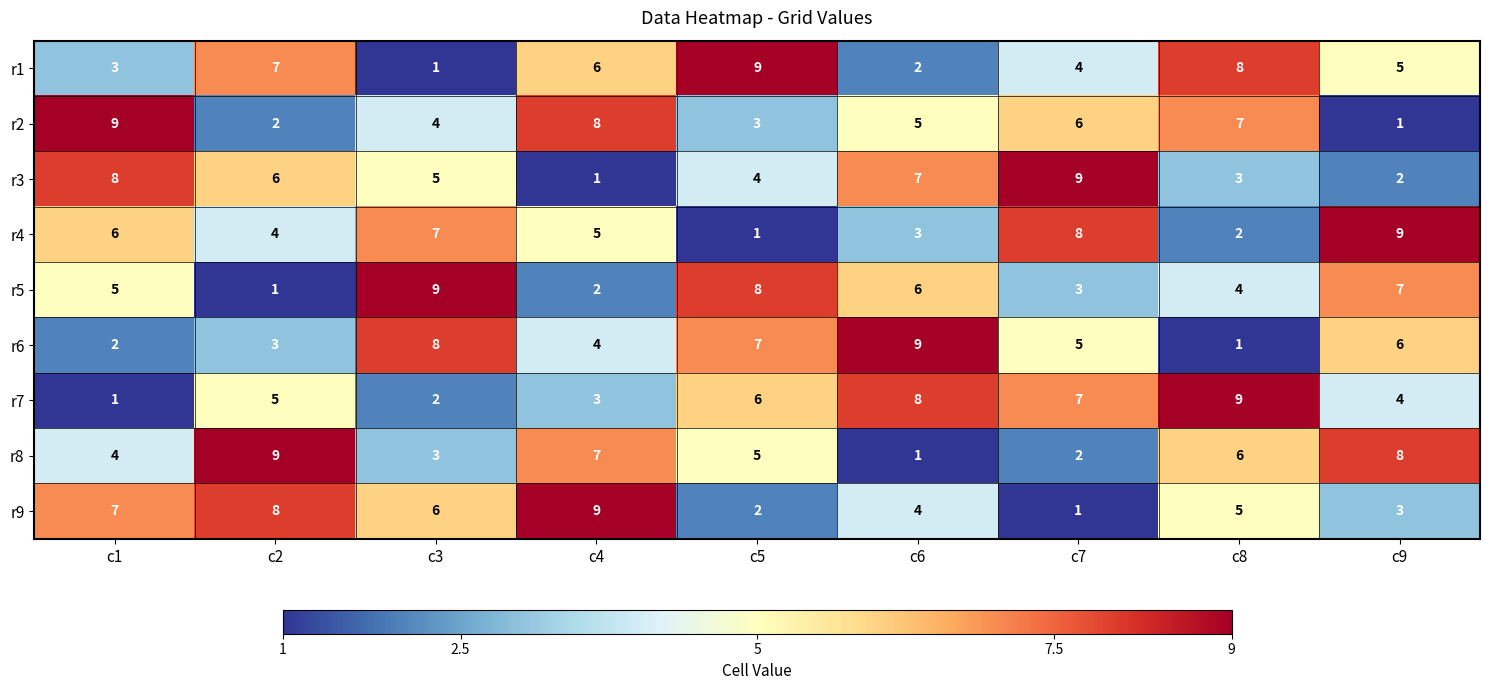

Which category has the highest value in the r5 series?

c3